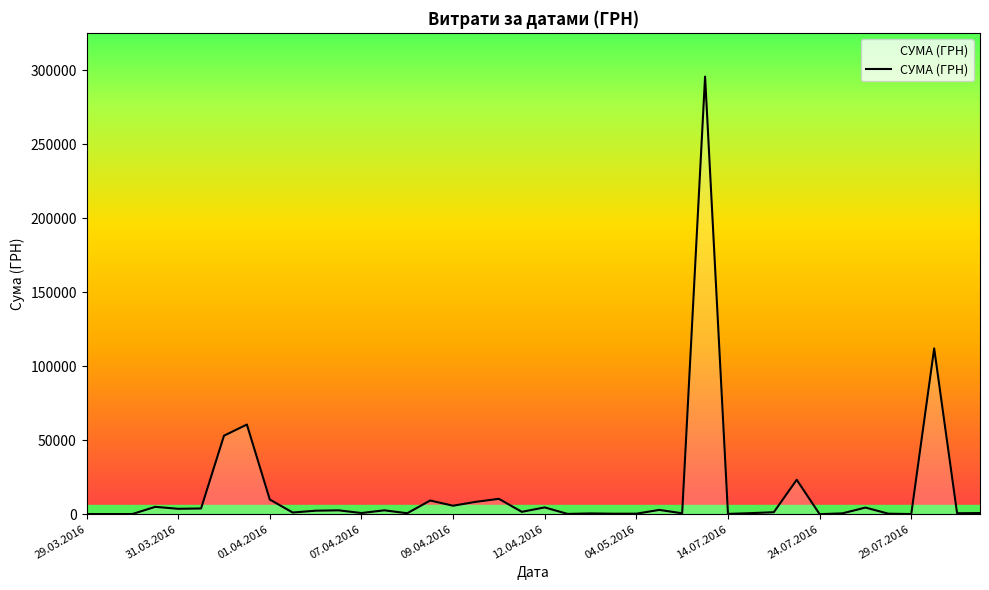

What is the difference between the maximum and minimum values?

295627.4